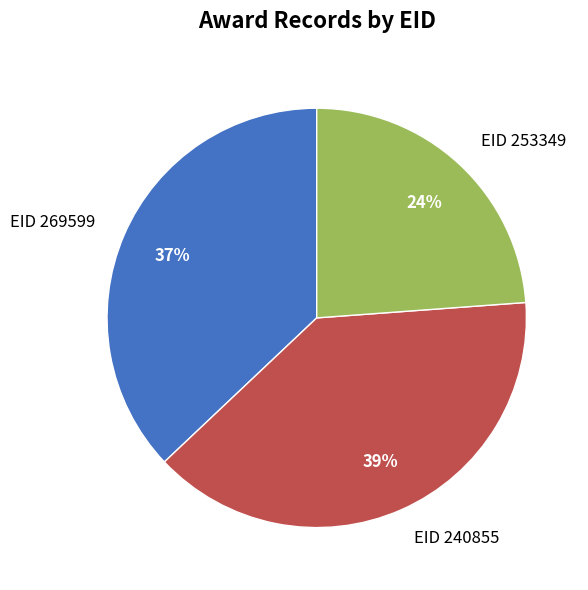

To the nearest percent, what portion does EID 240855 represent?

39%